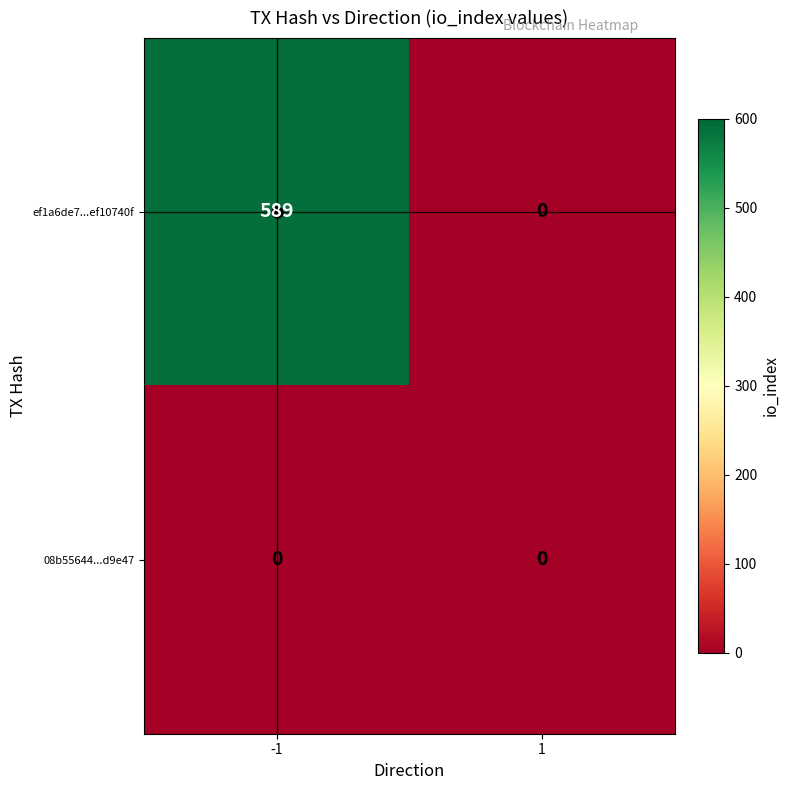

The value of 08b55644...d9e47 at -1 is 0. True or false?

True